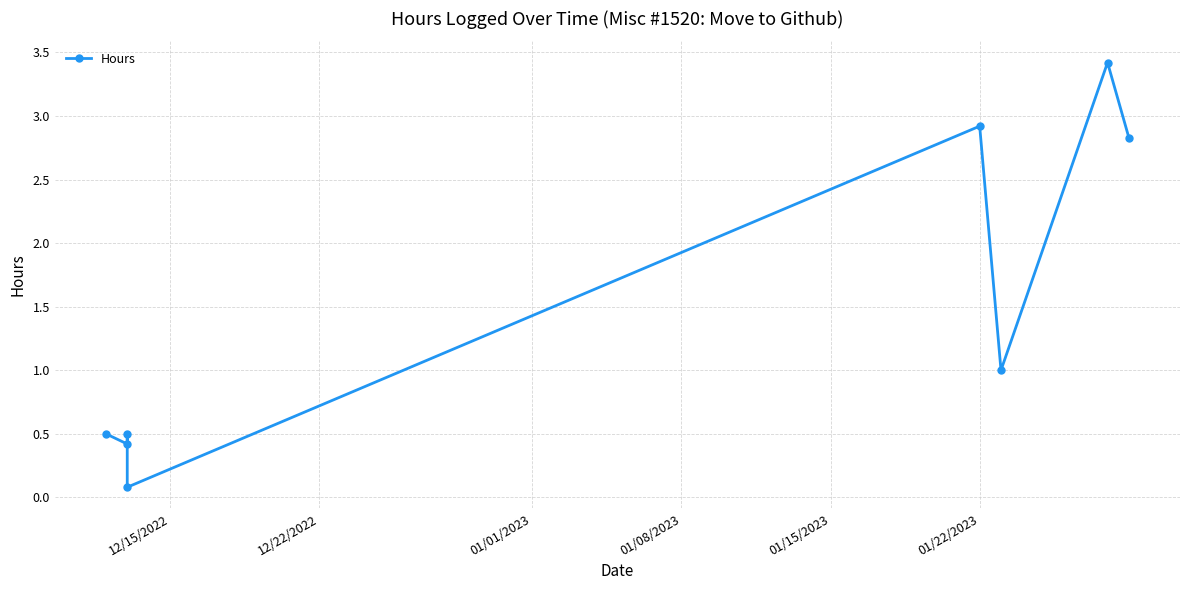

What is the sum of all values?

11.7